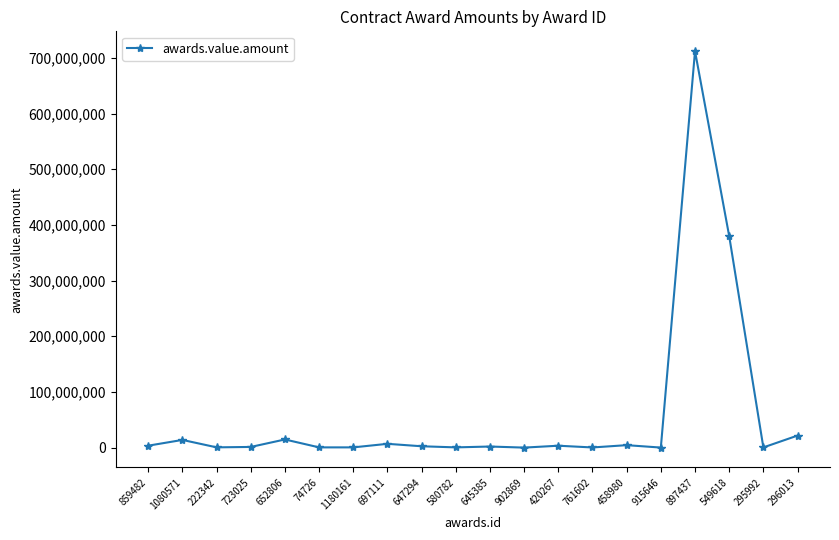

Read the value at 902869.

257.0